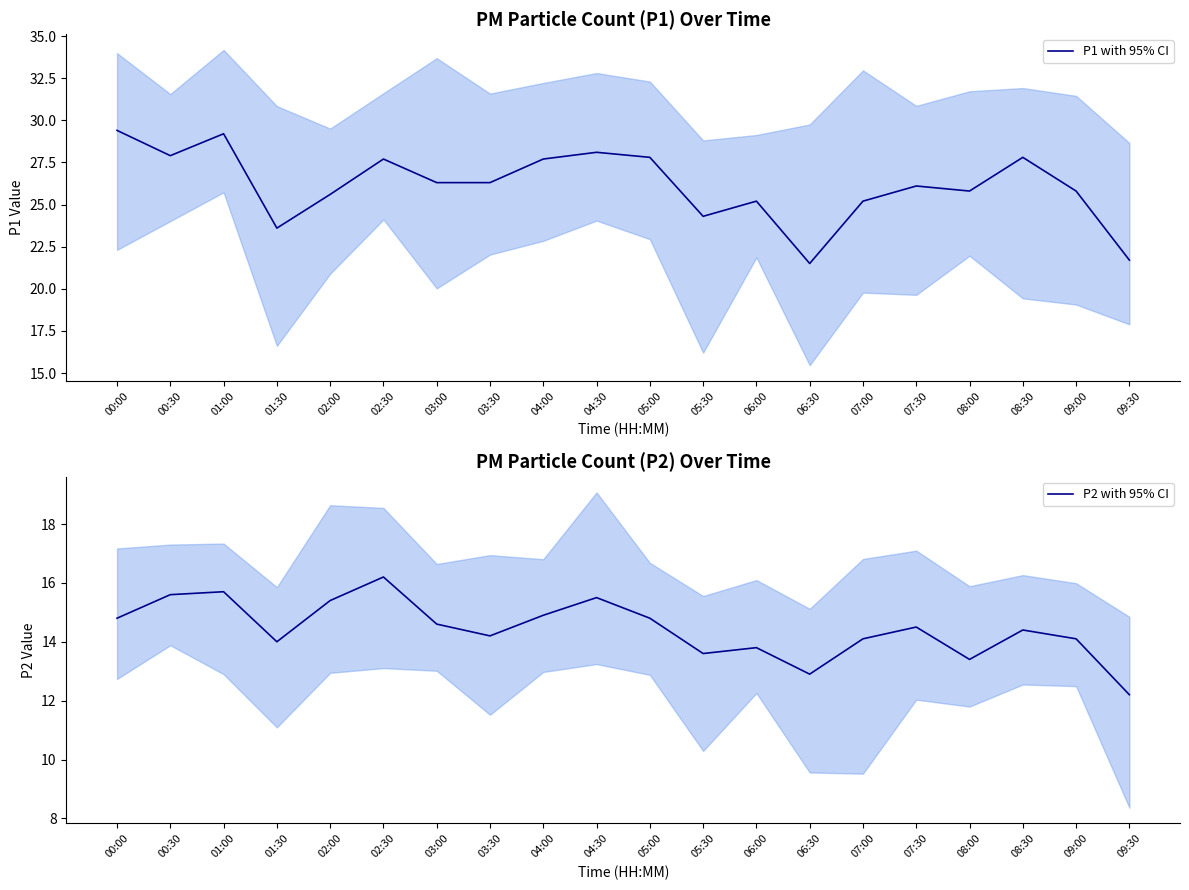

Rank the series by their average value, from highest to lowest.

P1 with 95% CI, P2 with 95% CI